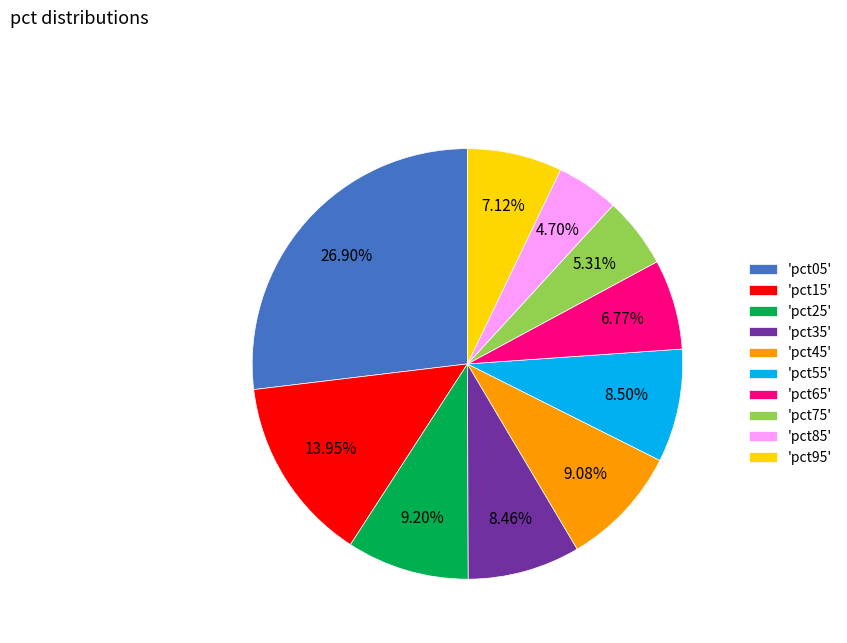

Is there any slice that represents more than half of the pie?

No